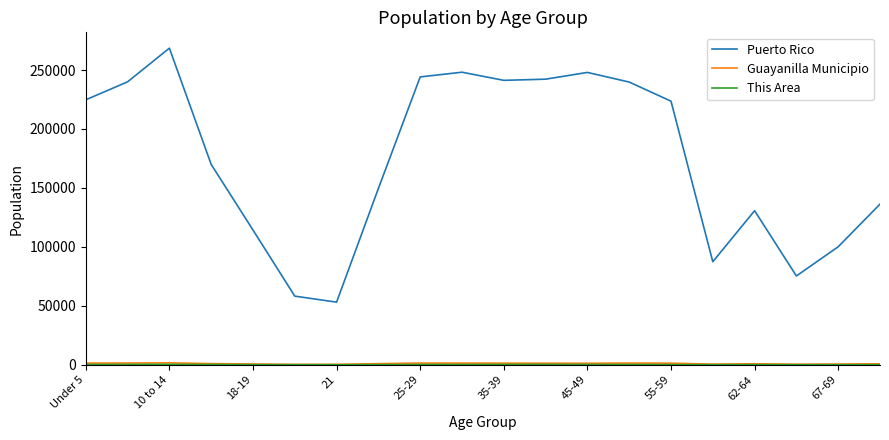

What is the maximum value for Puerto Rico?

268571